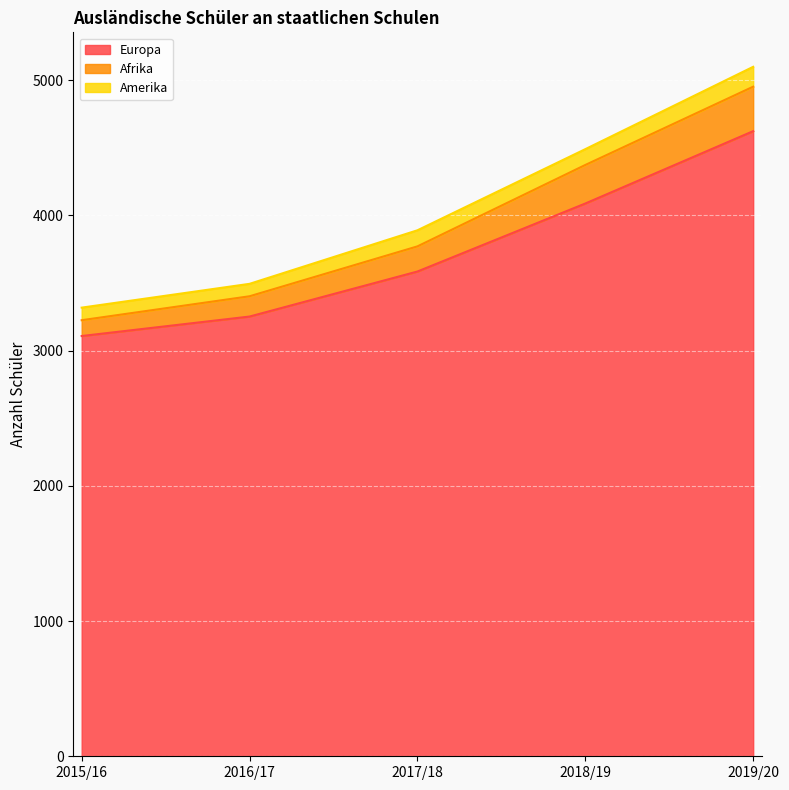

True or false: Europa and Afrika intersect in this chart.

False